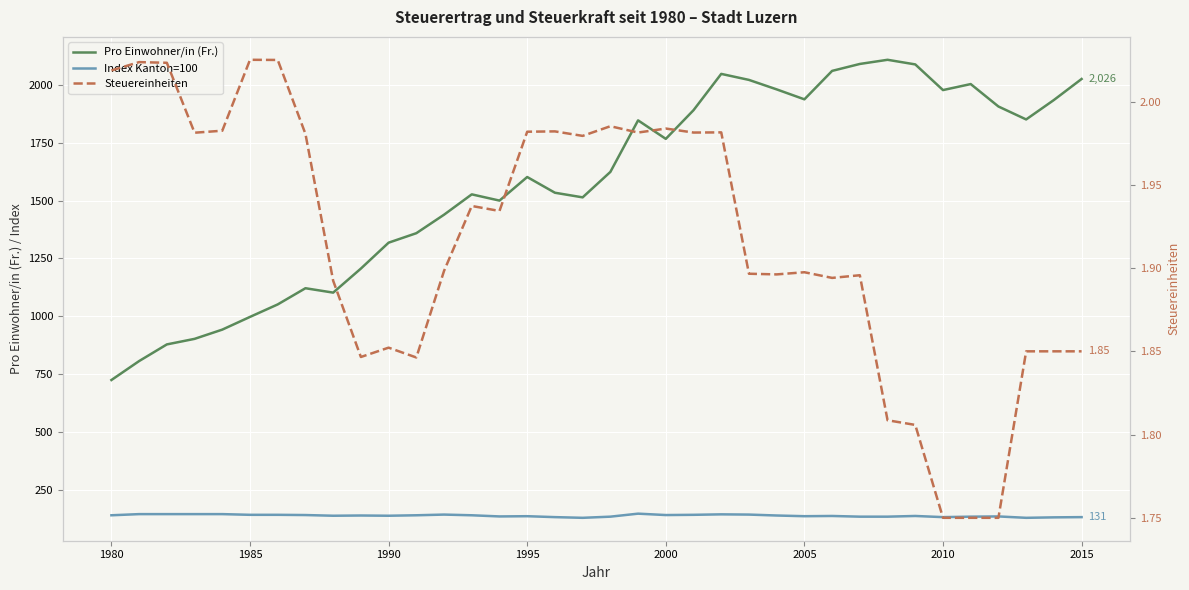

True or false: Pro Einwohner/in (Fr.) and Steuereinheiten intersect in this chart.

False